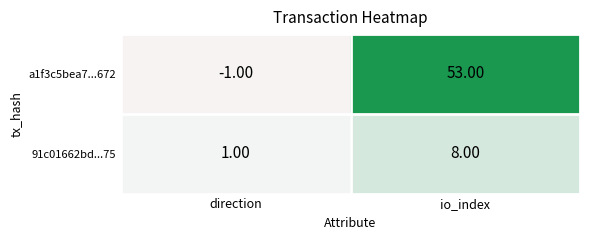

Which series has the largest total across all categories?

a1f3c5bea7...672